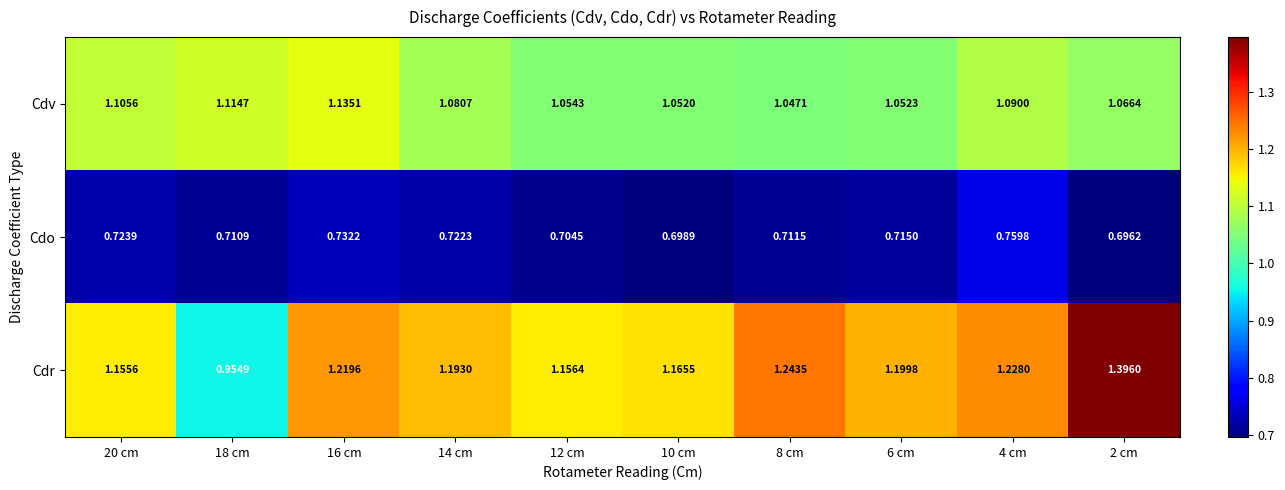

What is the maximum value shown in the chart?

1.4